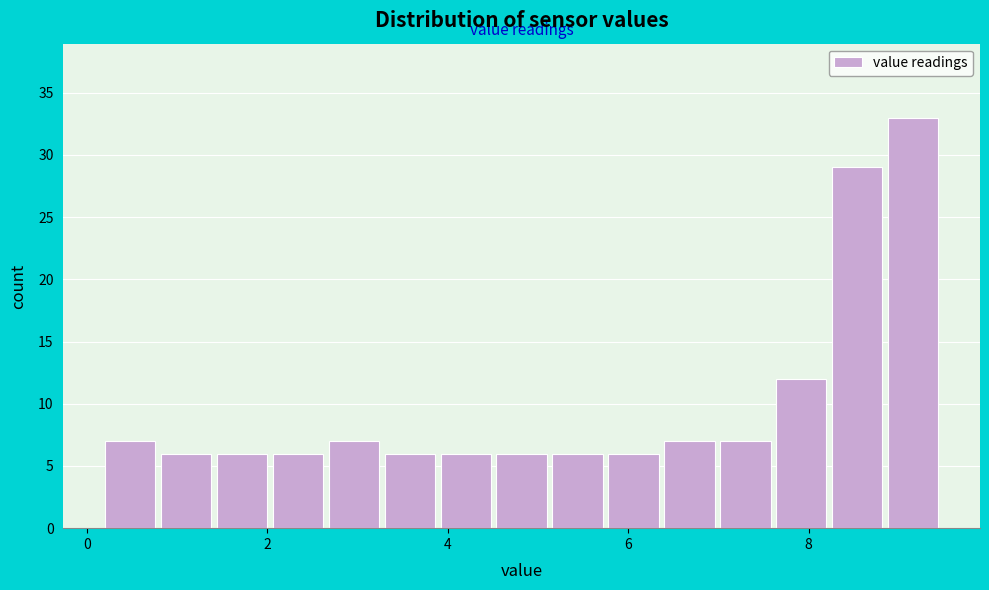

Around what value on the x-axis is the tallest bar? Give the approximate position of its centre, as read against the axis.

9.2